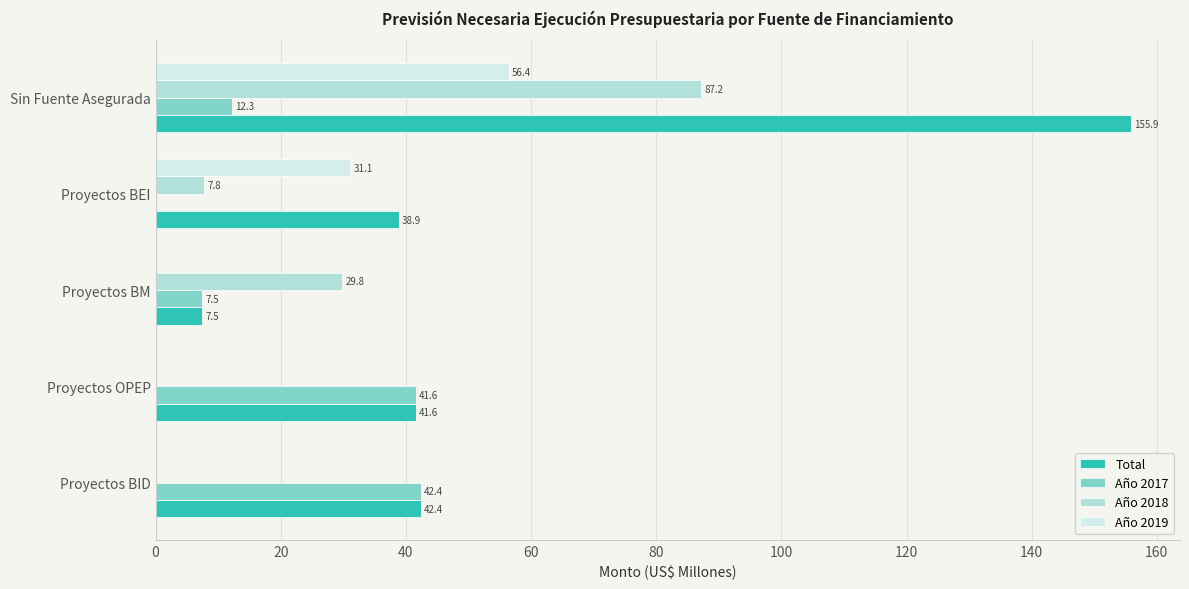

What is the sum of all Año 2018 values?

124.8